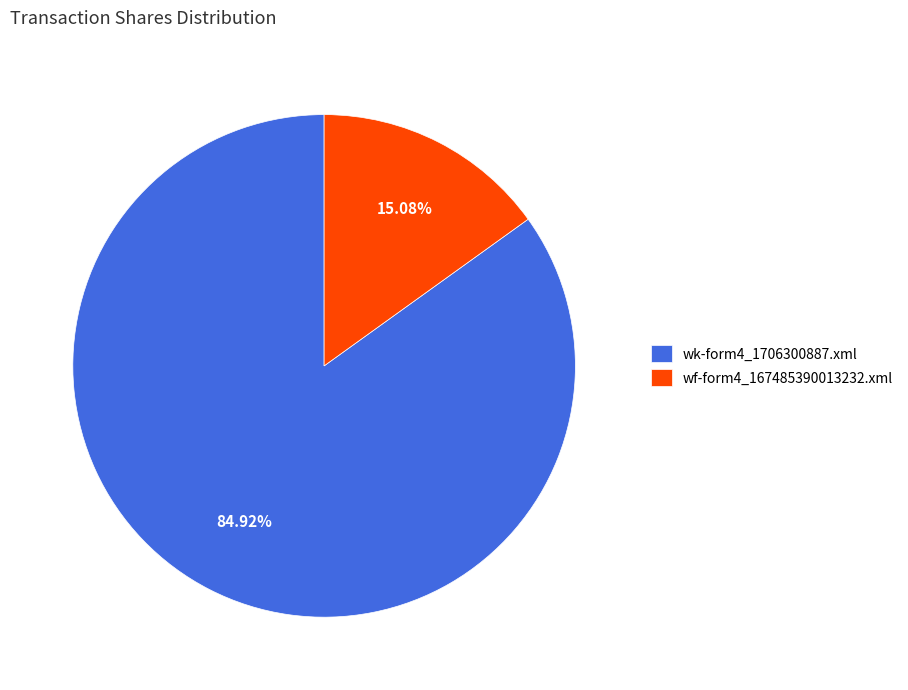

Which category accounts for the majority?

wk-form4_1706300887.xml